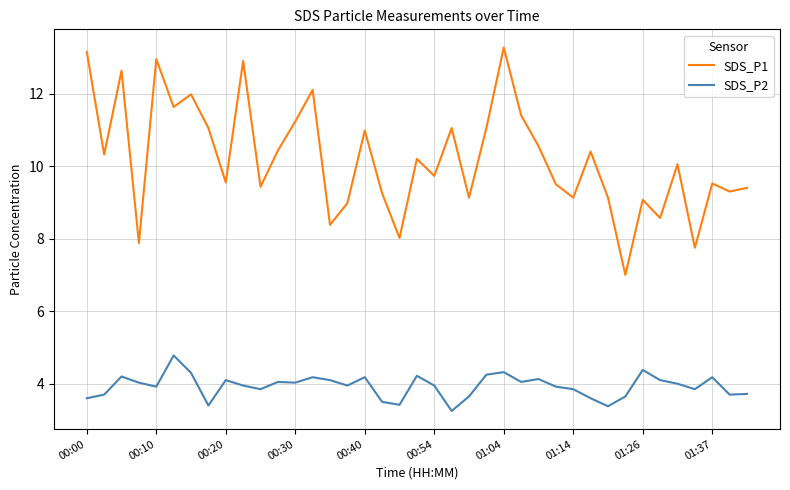

What is the maximum value shown in the chart?

13.3